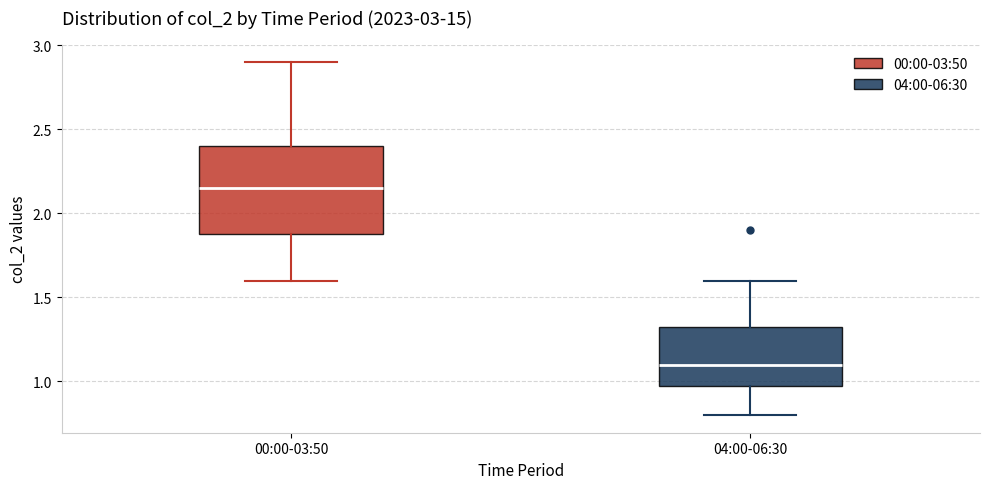

Reading left to right, read every box against the y-axis: the position of its median line, the range the box covers, and the ends of its whiskers. The values are not printed on the chart, so give them approximately, as read against the axis.

00:00-03:50: median 2.15, box 1.90 to 2.40, whiskers 1.60 to 2.90
04:00-06:30: median 1.10, box 1.00 to 1.35, whiskers 0.80 to 1.60